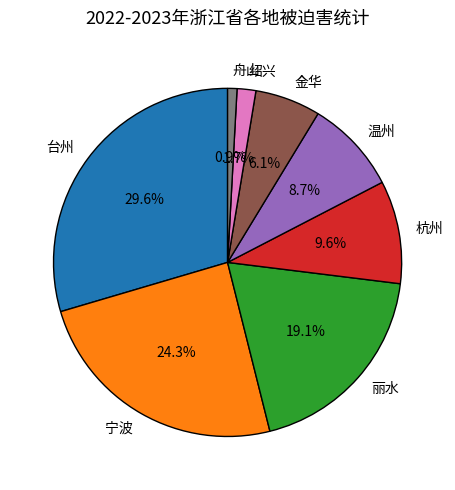

The 台州 slice represents 30% of the pie. True or false?

True